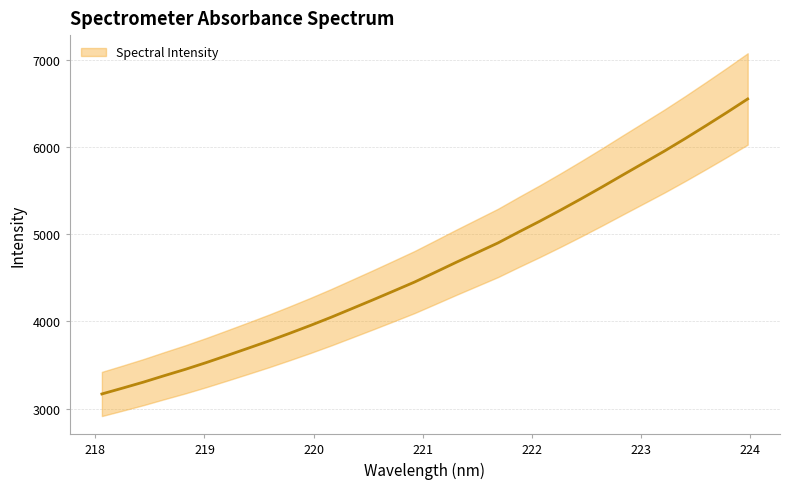

True or false: the data has more than 2 interior local peaks.

False